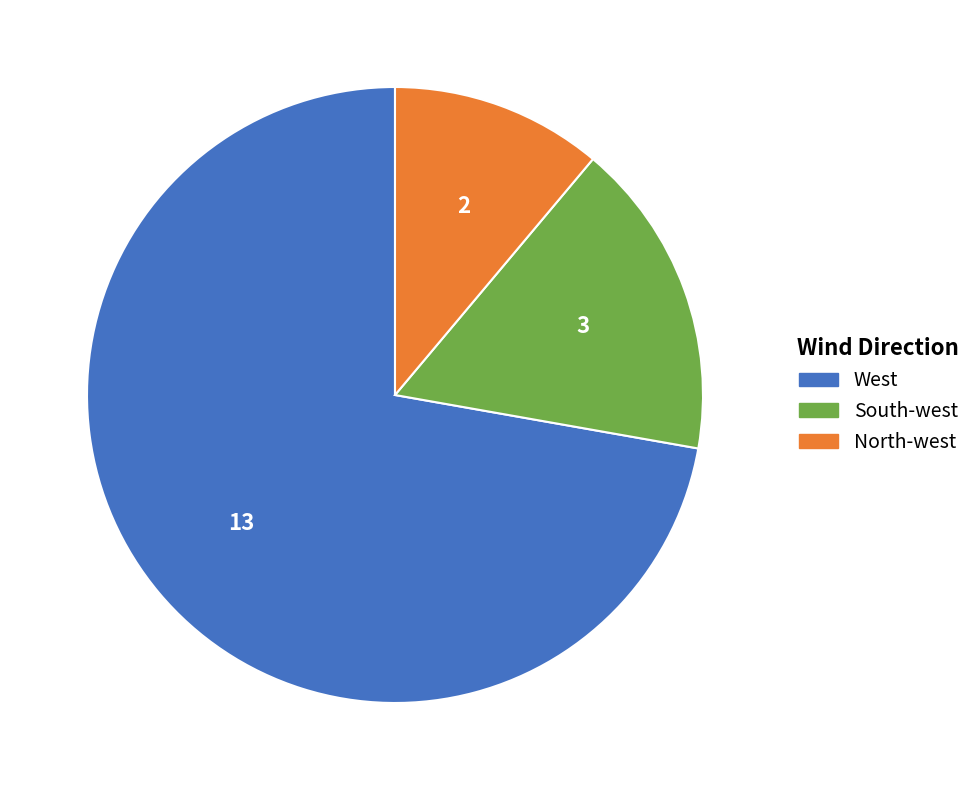

Rank the categories by value from highest to lowest.

West, South-west, North-west